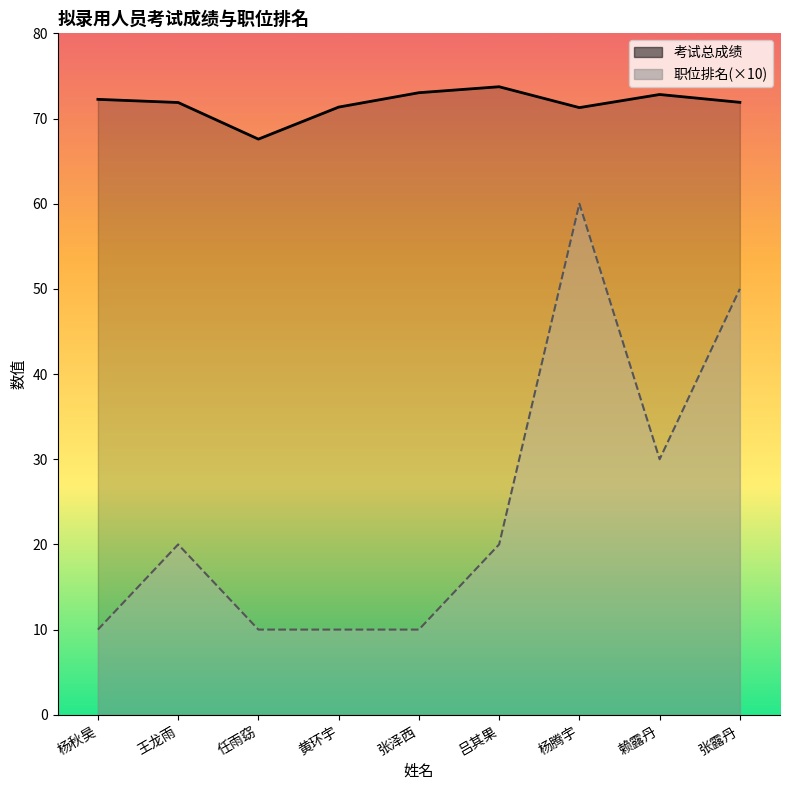

Count the number of data series in this chart.

2